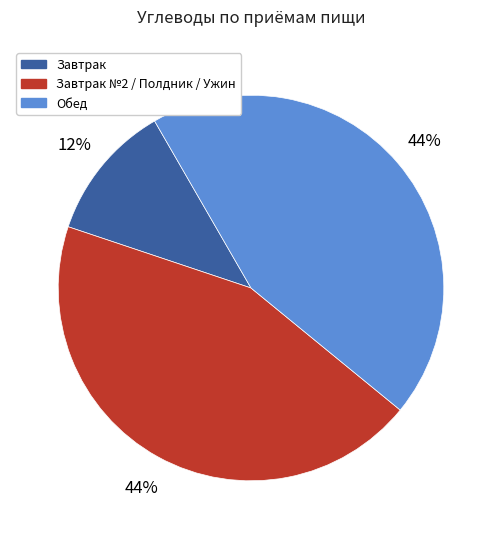

Is there any slice that represents more than half of the pie?

No